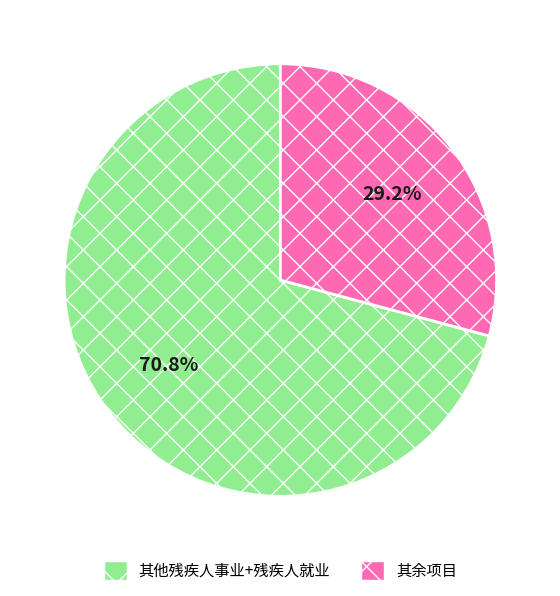

Which category has the smallest portion of the pie?

其余项目